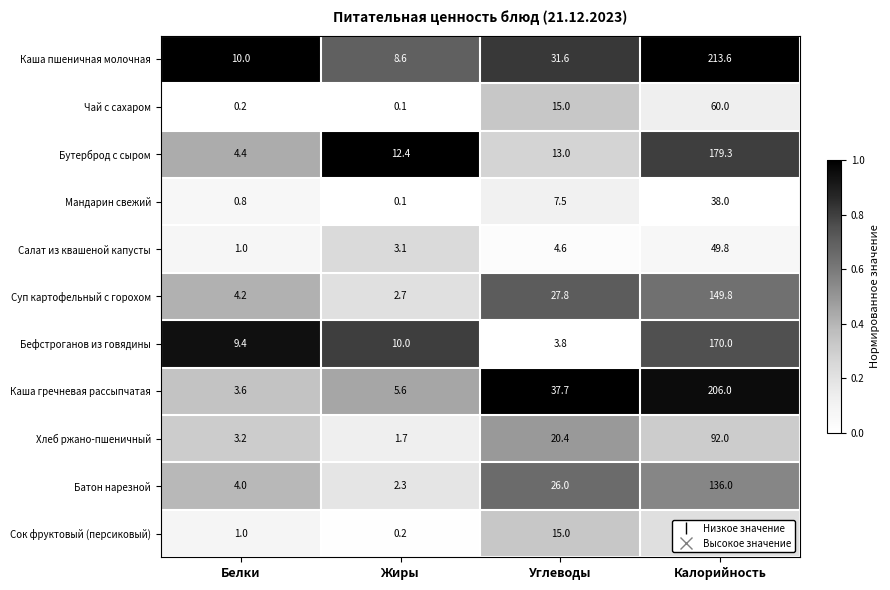

What is the total value across all series at Калорийность?

1370.5